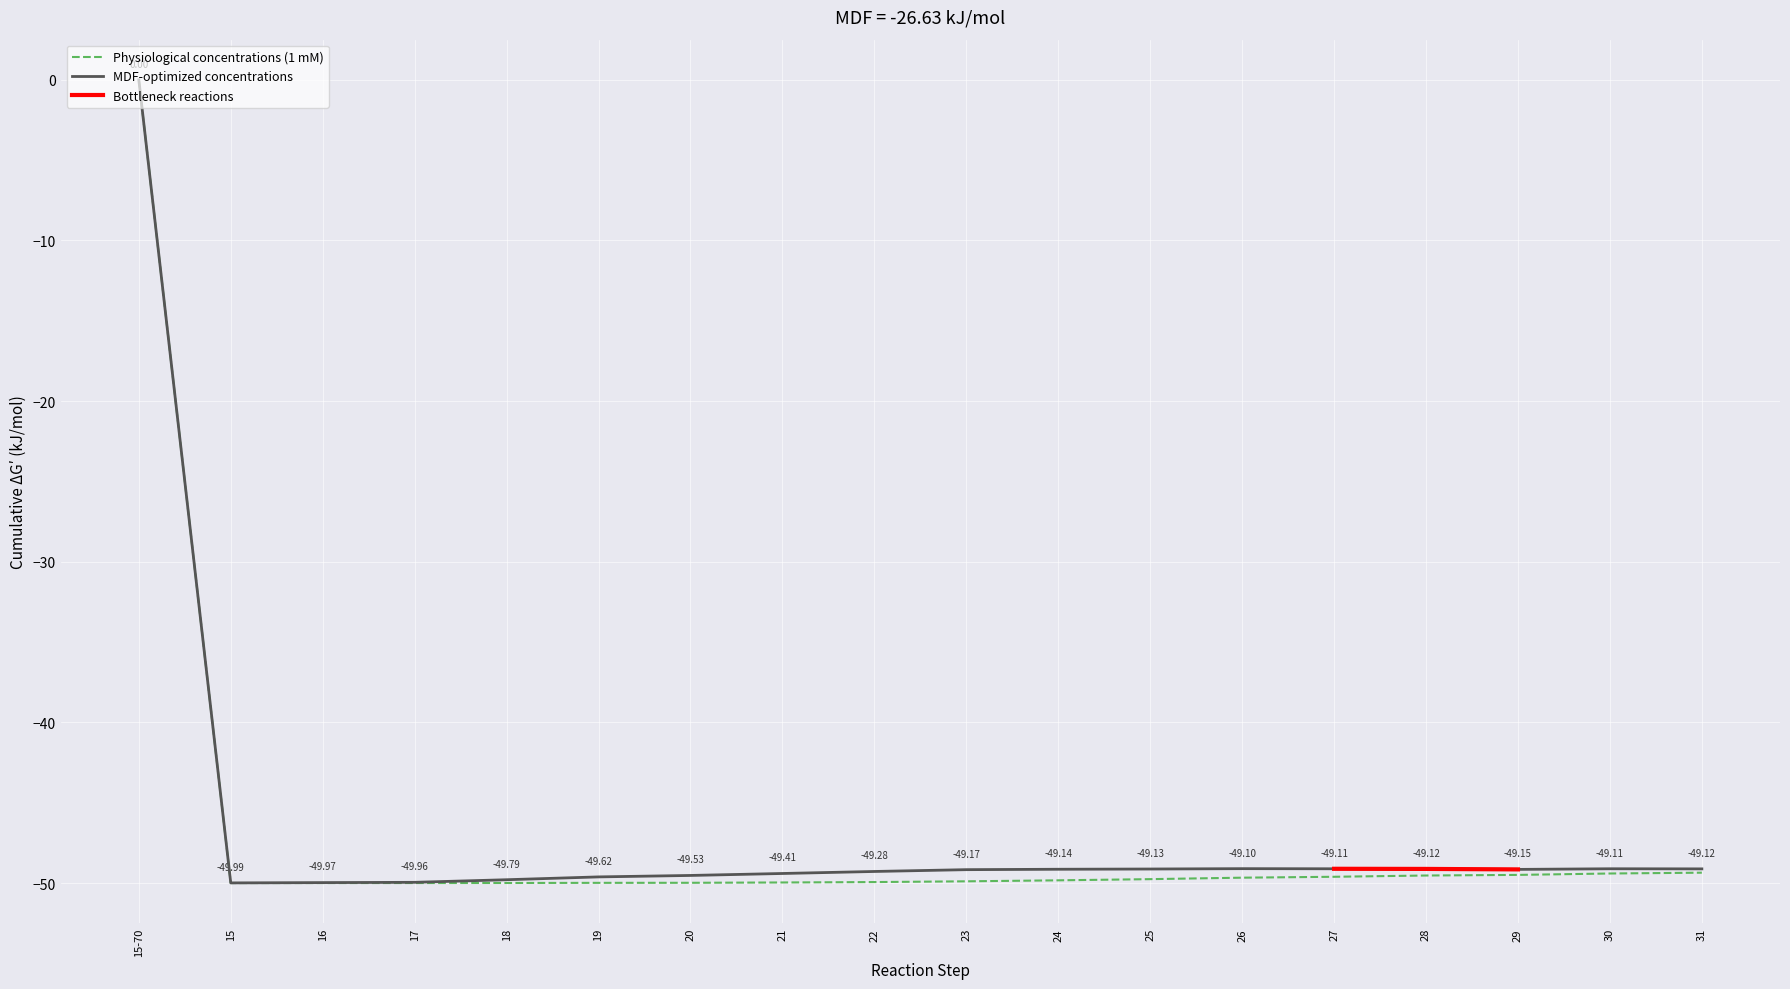

Is it true that MDF-optimized concentrations equals -49.3 at 22?

True